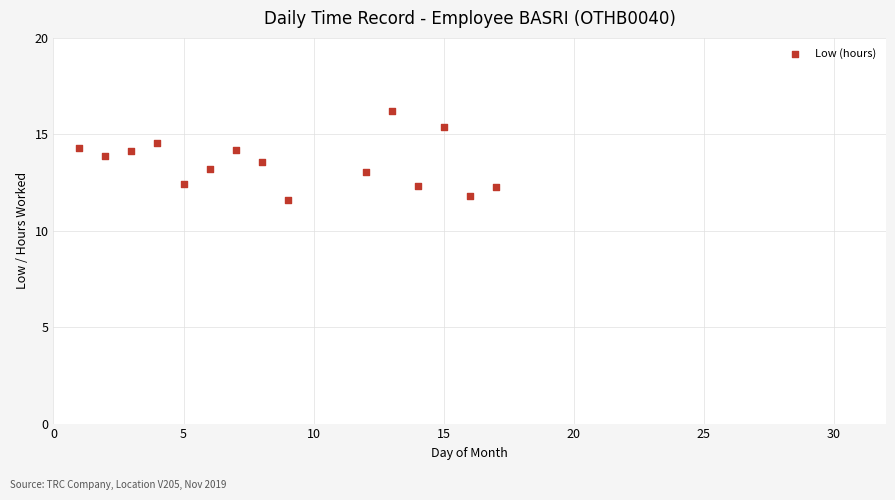

What is the range of Y values (max minus min)?

4.6